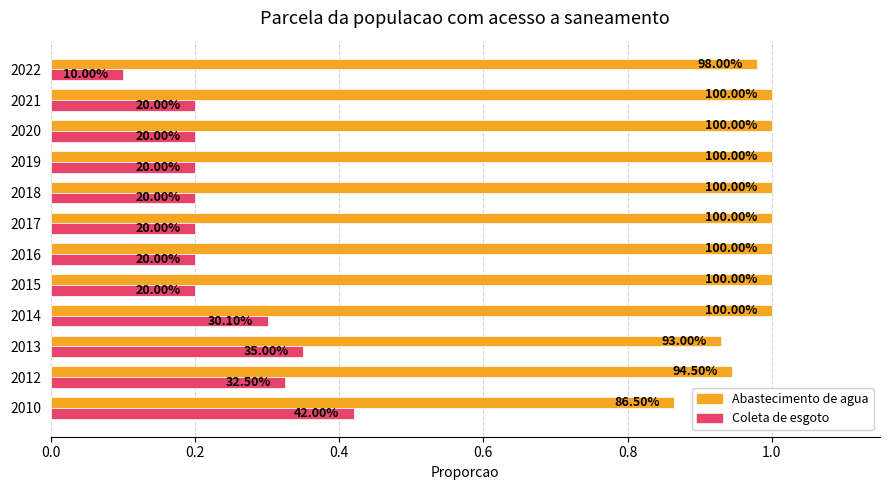

Reading left to right, what are all the values shown in this chart?

Parcela da populacao total que mora em area com abastecimento de agua: 0.9	0.9	0.9	1.0	1.0	1.0	1.0	1.0	1.0	1.0	1.0	1.0
Parcela da populacao total que mora em area com coleta de esgoto: 0.4	0.3	0.3	0.3	0.2	0.2	0.2	0.2	0.2	0.2	0.2	0.1